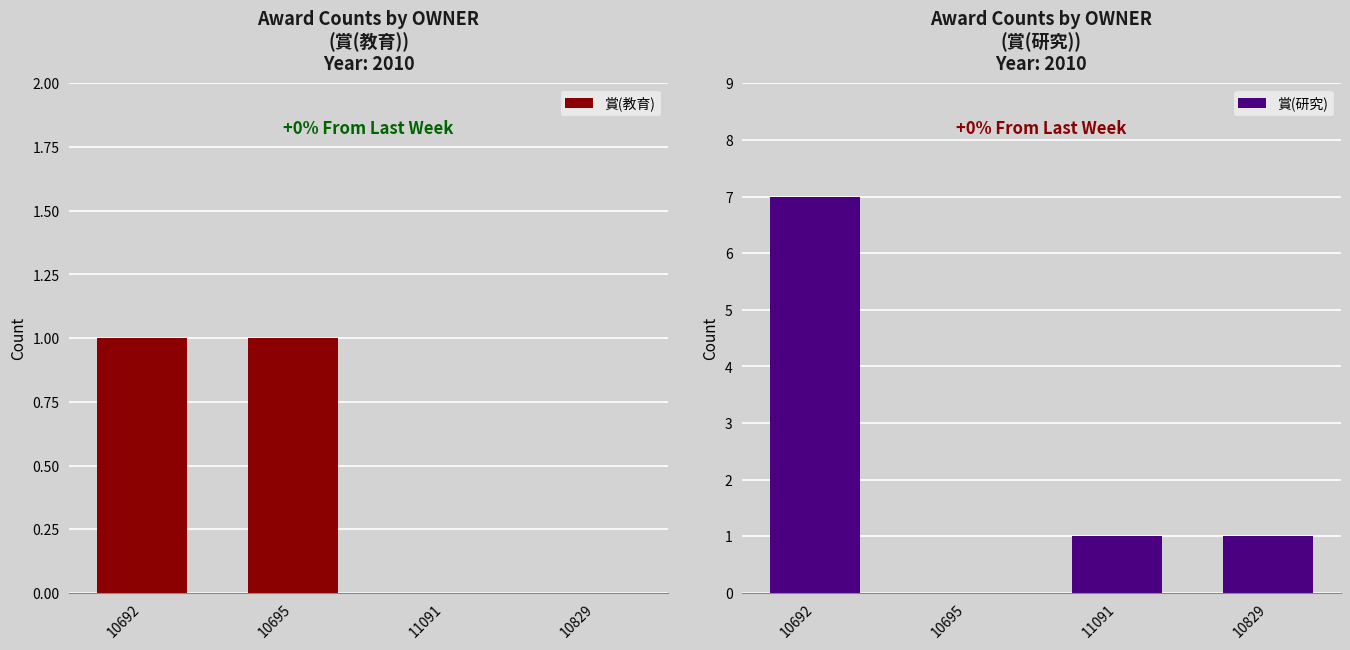

Which category has the highest value in the 賞(教育) series?

10692